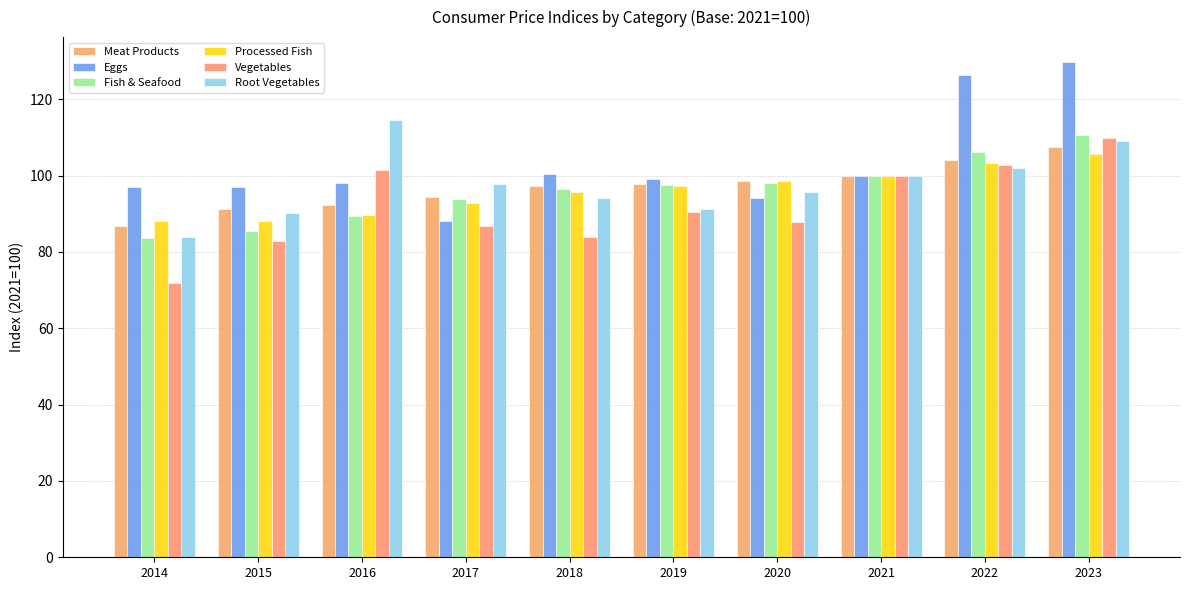

At which category is the sum across all series the highest?

2023